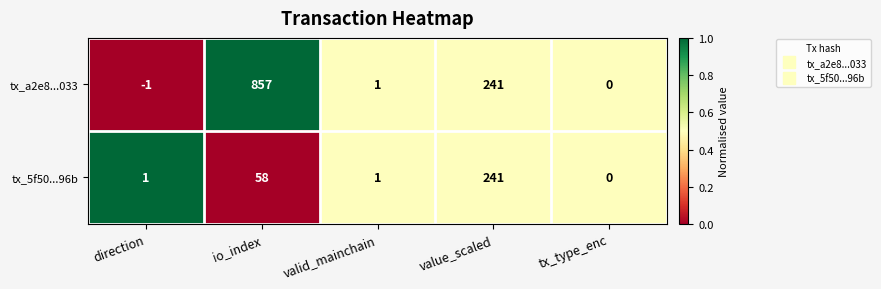

What is the difference between the tx_a2e8...033 values at value_scaled and io_index?

616